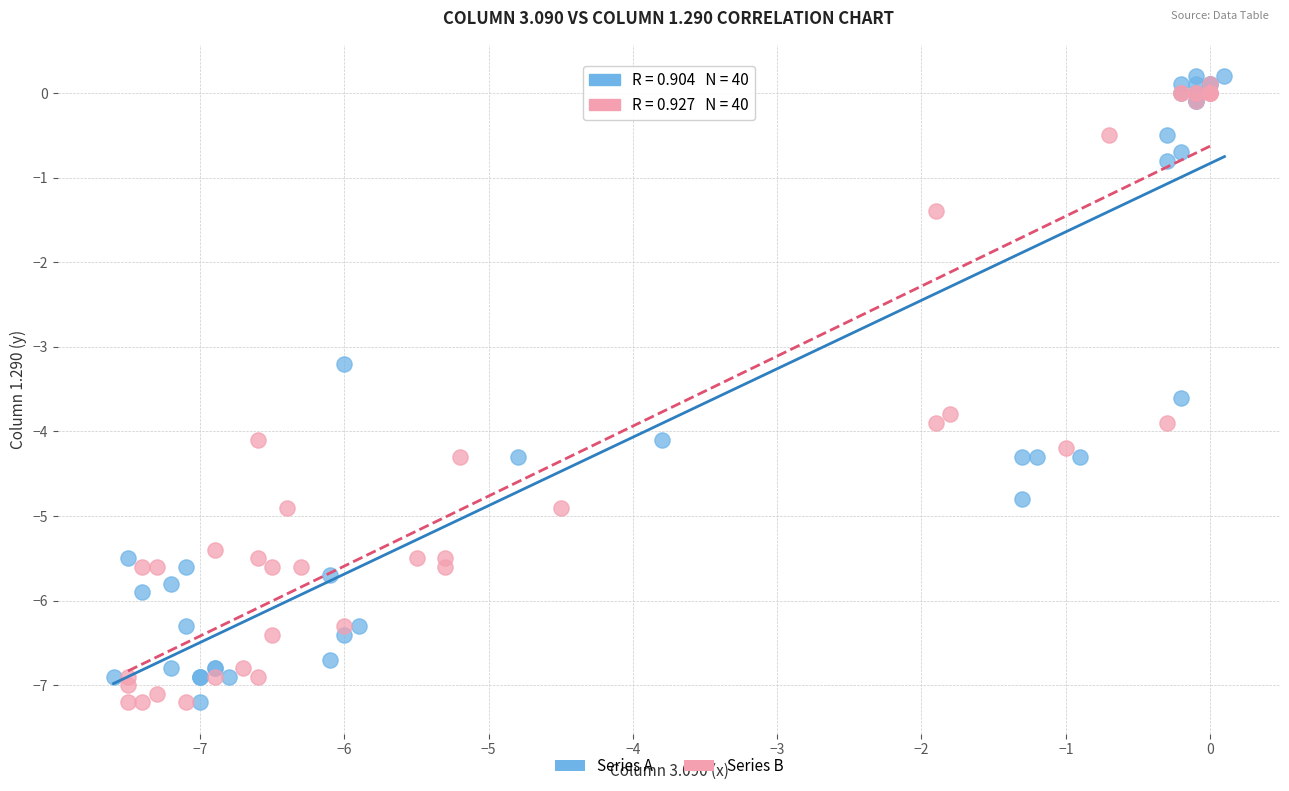

What are all the series names shown in the legend?

Series A, Series B